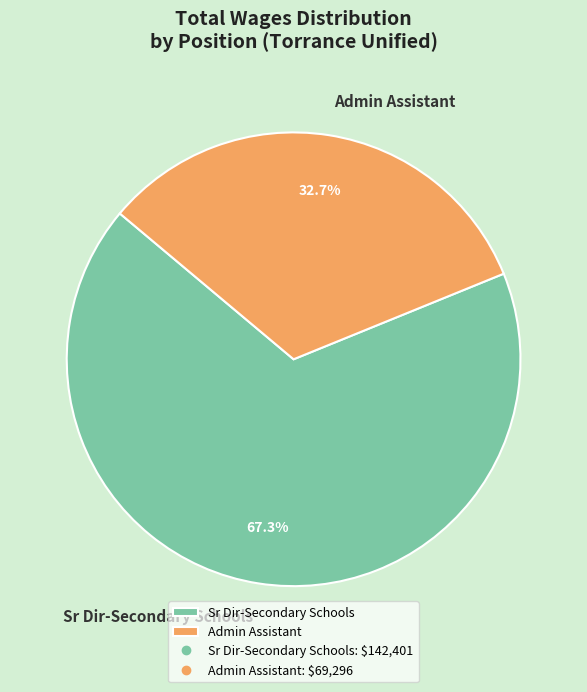

What percentage is the Sr Dir-Secondary Schools slice, to the nearest percent?

67%